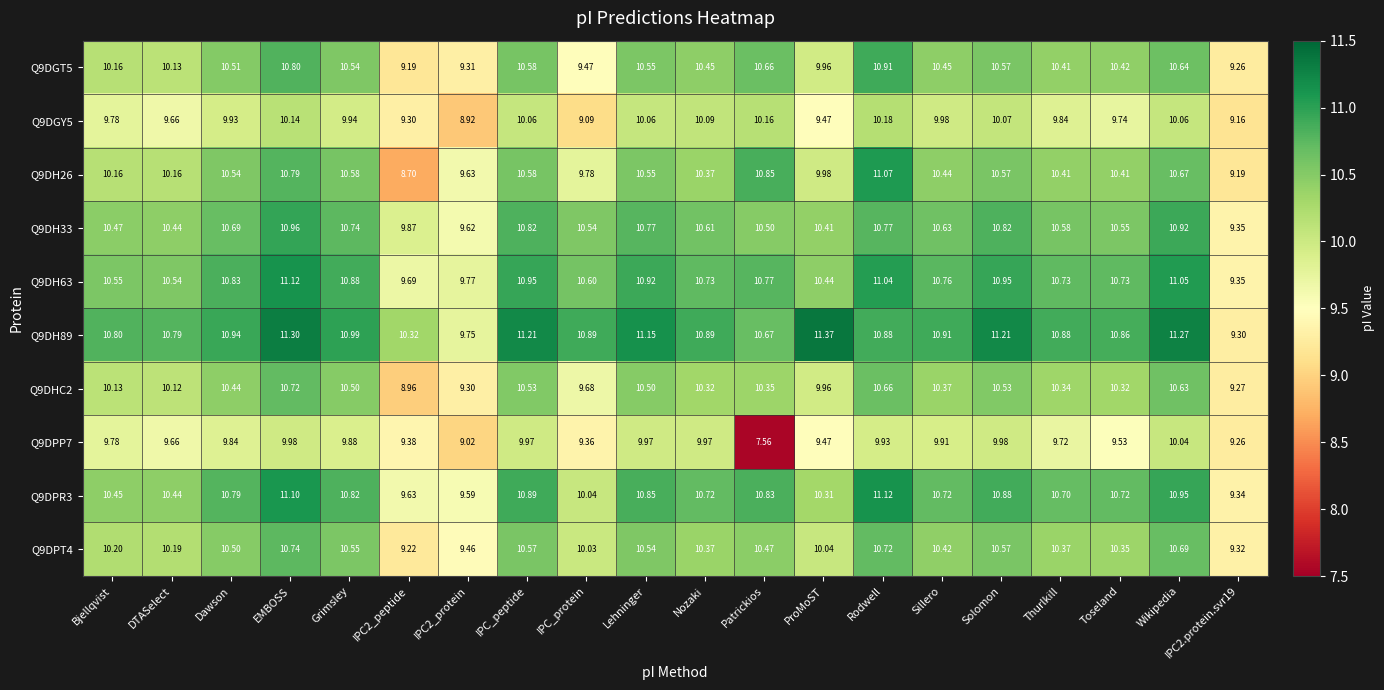

Which category has the lowest value across all series?

Patrickios